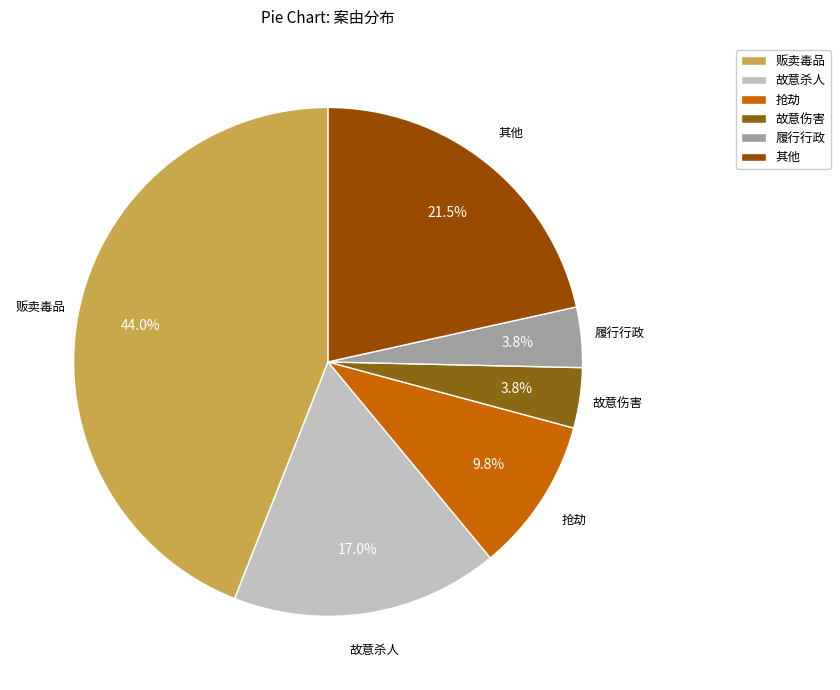

Does 贩卖毒品 account for over 50% of the chart?

No